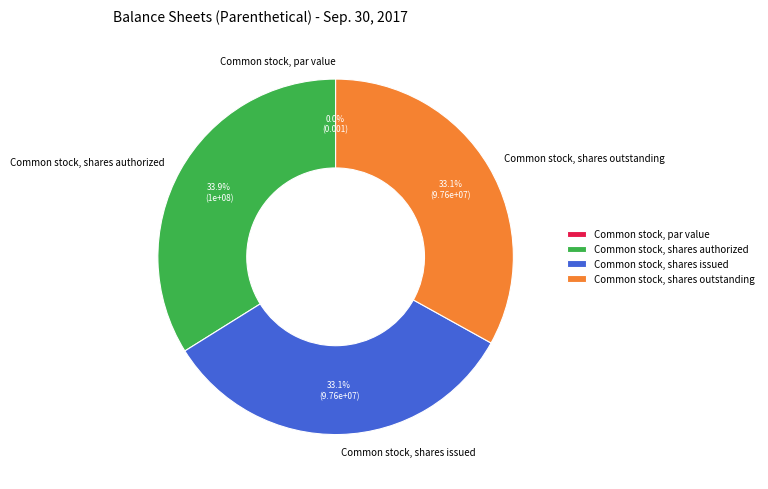

To the nearest percent, what portion does Common stock, shares outstanding represent?

33%